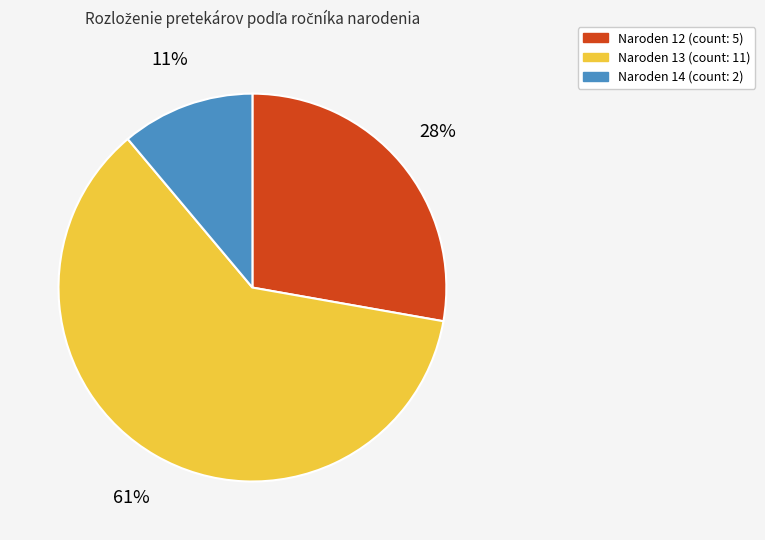

Does any single category account for the majority?

Yes